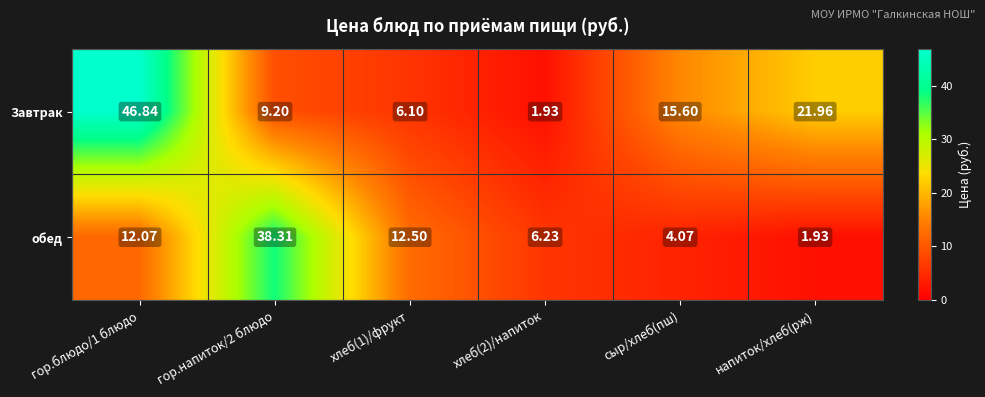

Between сыр/хлеб(пш) and напиток/хлеб(рж), which series saw the biggest shift?

Завтрак